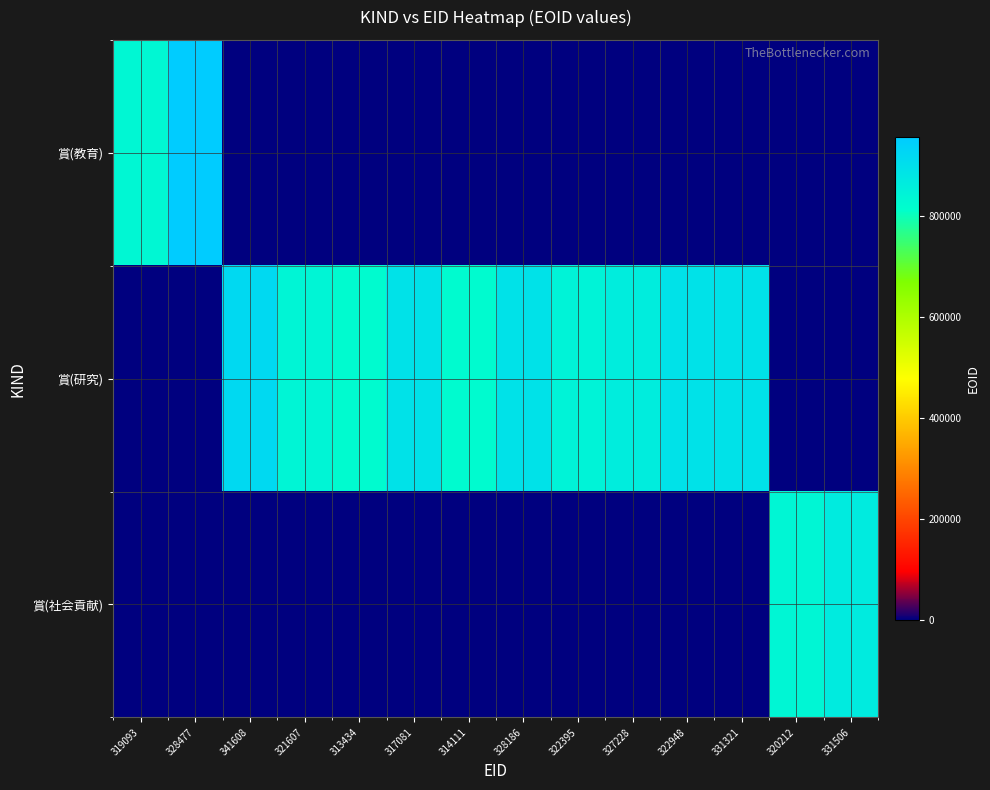

Reading left to right, what are all the values shown in this chart?

賞(教育): 319093=832608	328477=956964	341608=0	321607=0	313434=0	317081=0	314111=0	328186=0	322395=0	327228=0	322948=0	331321=0	320212=0	331506=0
賞(研究): 319093=0	328477=0	341608=916633	321607=840783	313434=821777	317081=892408	314111=823253	328186=892251	322395=845313	327228=860799	322948=892458	331321=892403	320212=0	331506=0
賞(社会貢献): 319093=0	328477=0	341608=0	321607=0	313434=0	317081=0	314111=0	328186=0	322395=0	327228=0	322948=0	331321=0	320212=835949	331506=867987